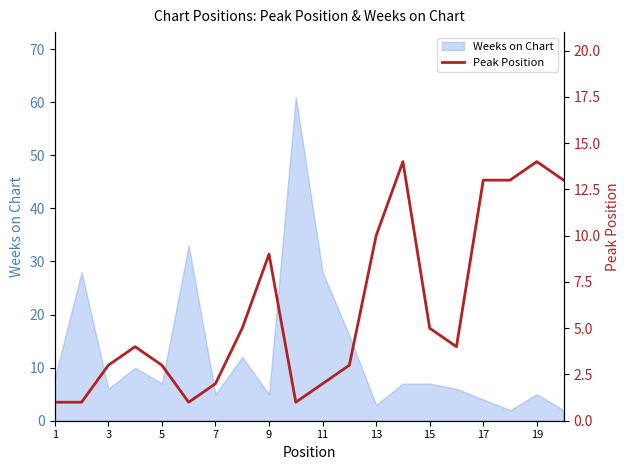

The value of Weeks on Chart at 3 is 9. True or false?

False